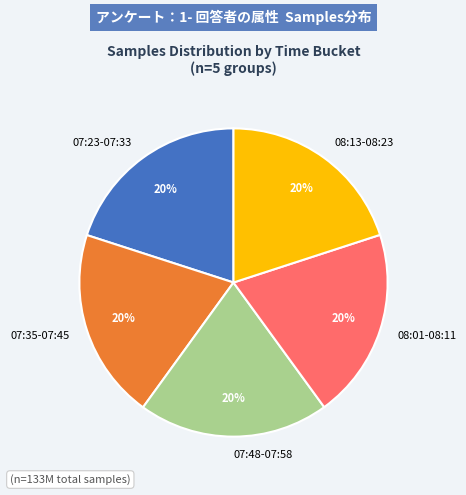

Do 08:13-08:23 and 08:01-08:11 together represent more than half of the pie?

No